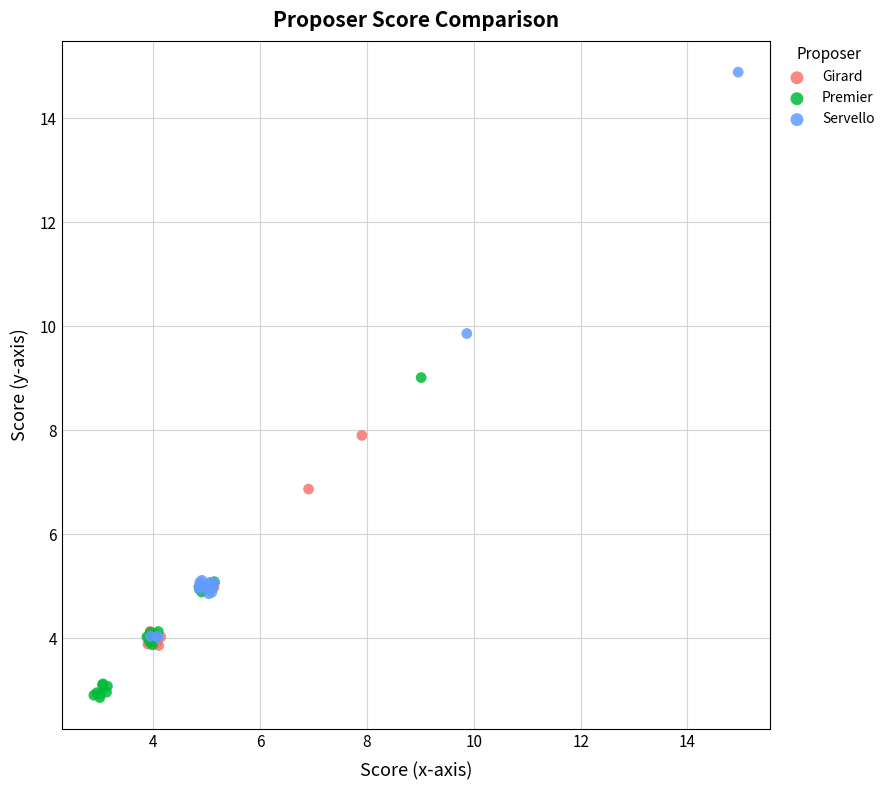

Which series has the widest spread of Y values?

Servello